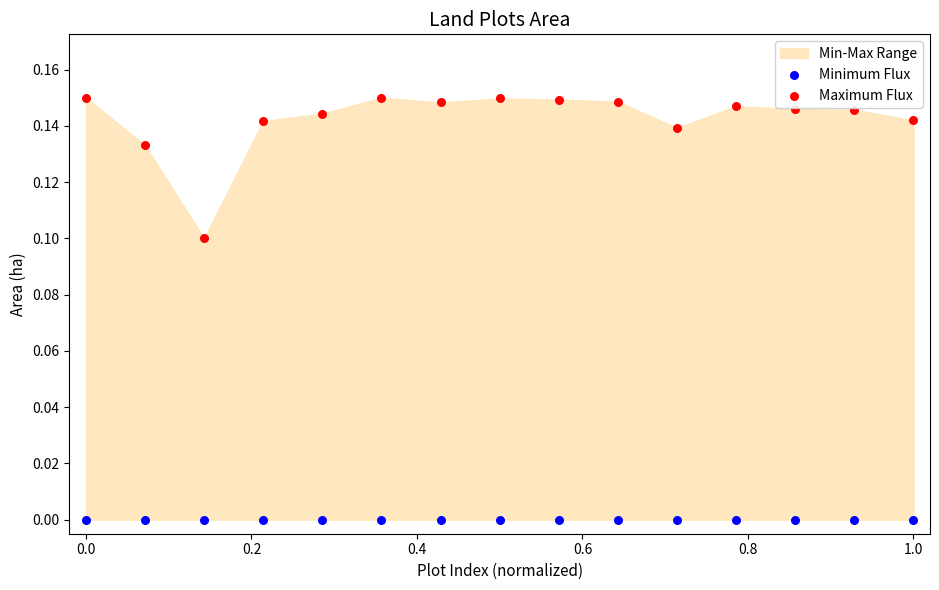

Which series contains the highest Y value?

Maximum Flux